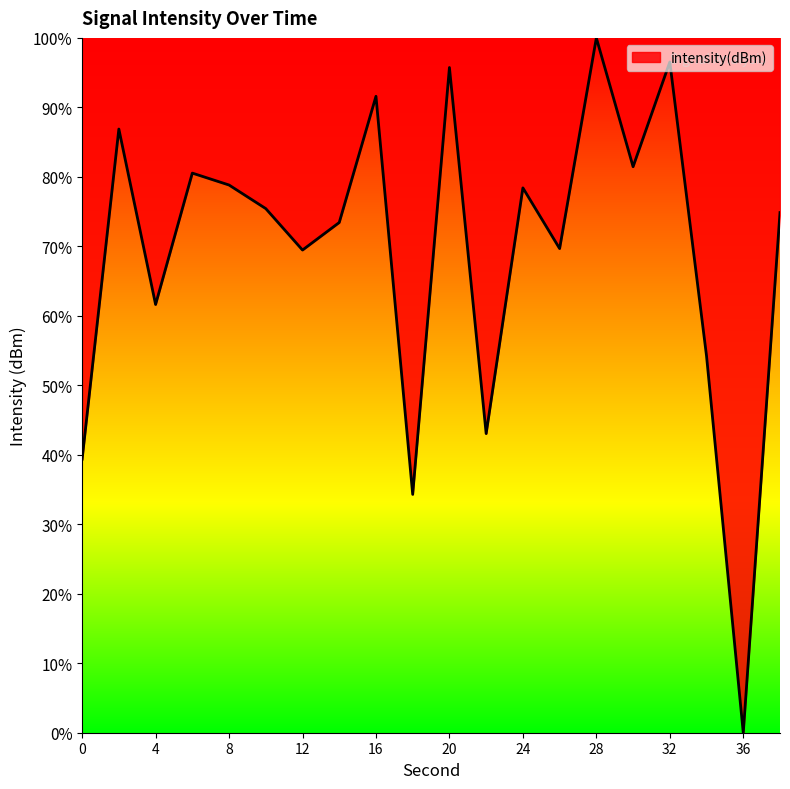

What is the difference between the maximum and minimum values?

100.0